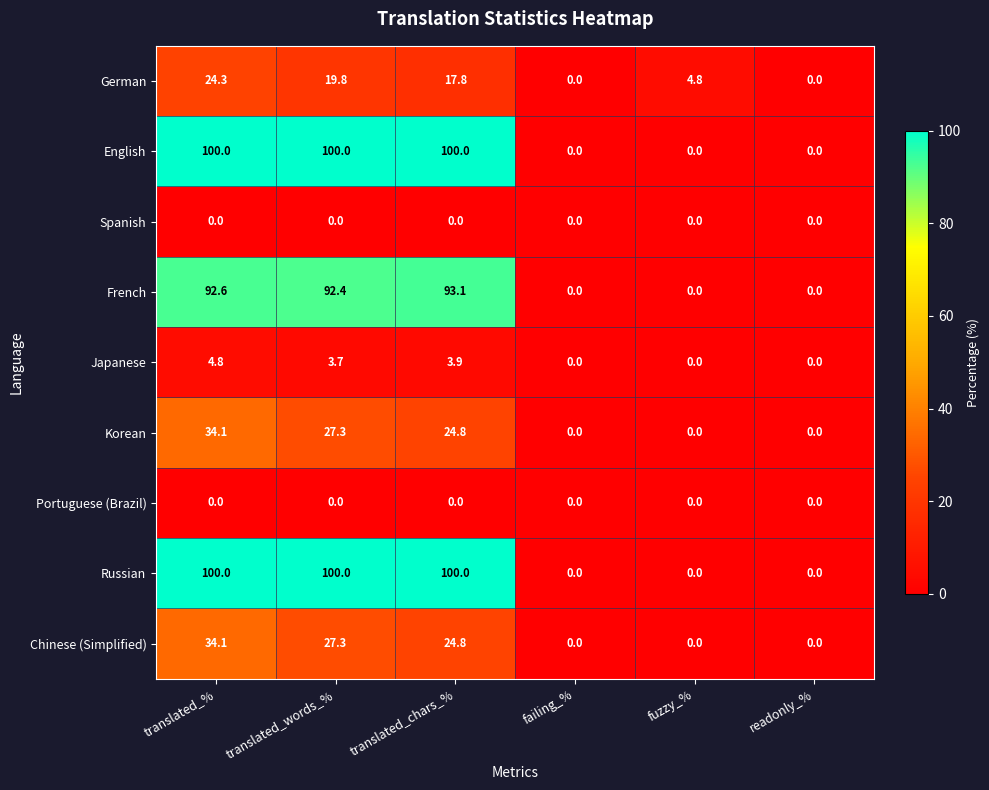

What is the sum of the Russian values at translated_chars_% and failing_%?

100.0